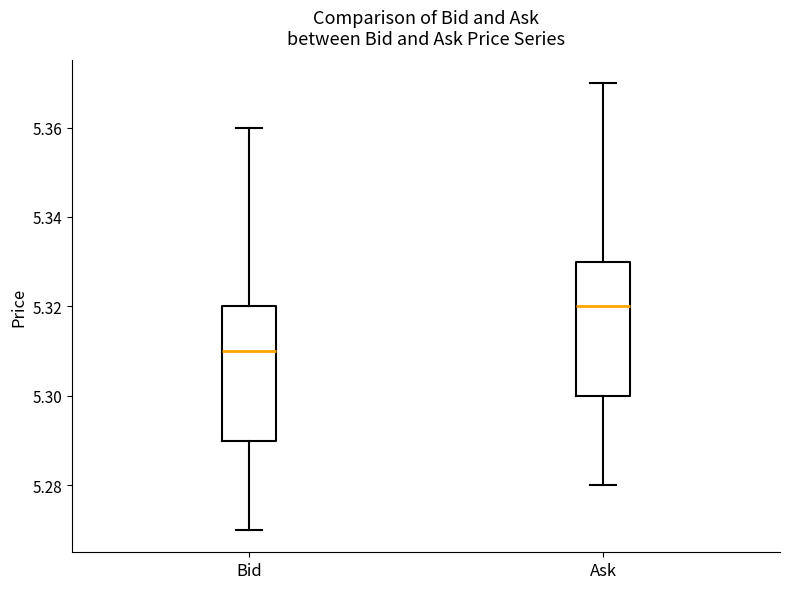

Which box has the highest median line?

Ask